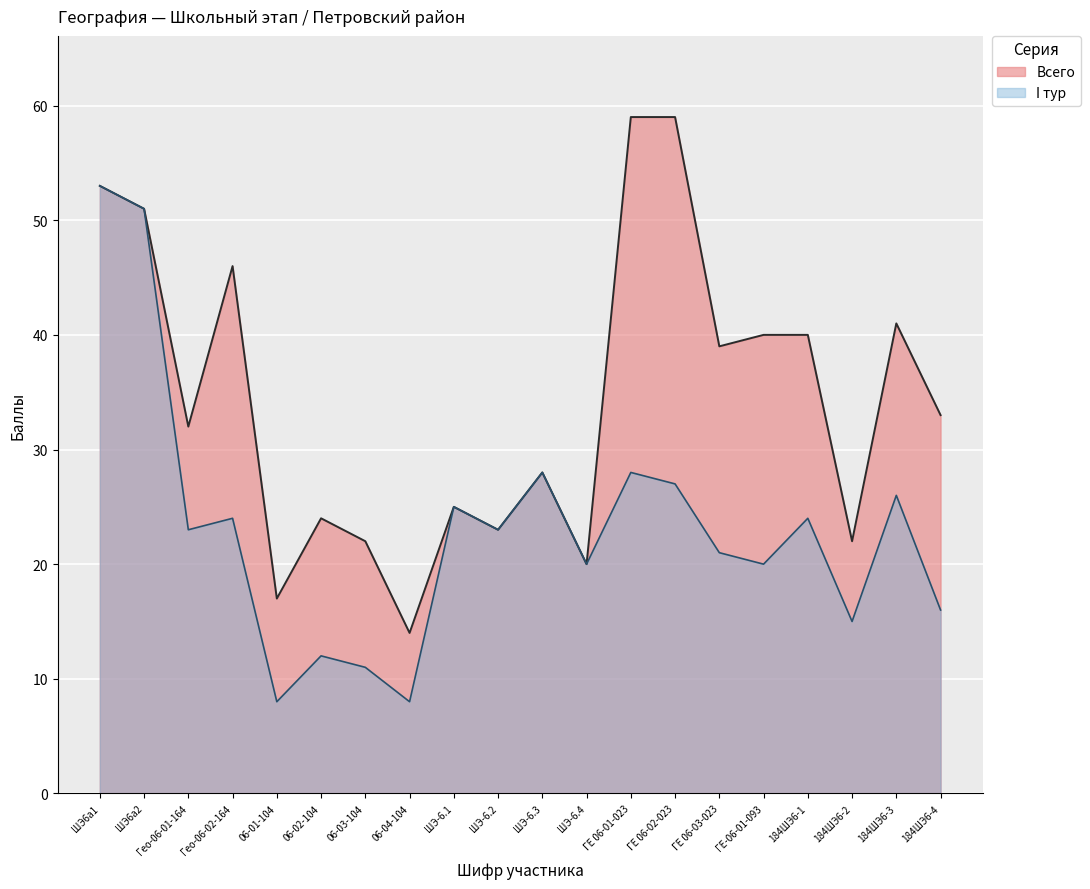

What is the sum of all Всего values?

688